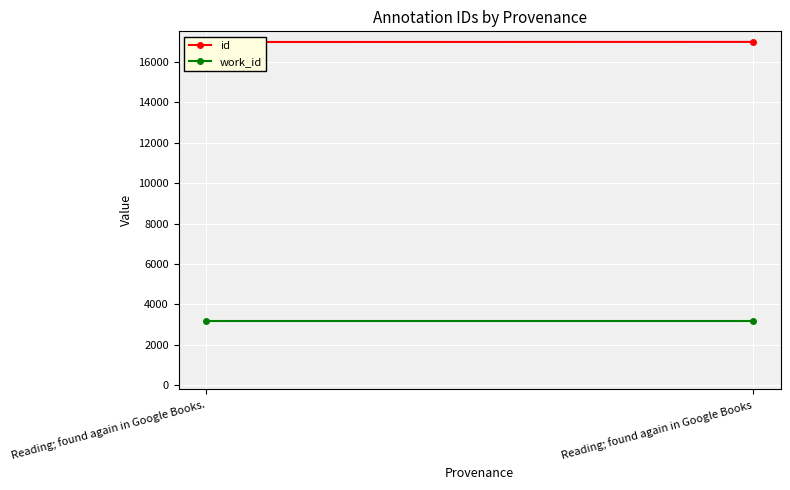

How many id values are between 16973 and 16978?

2